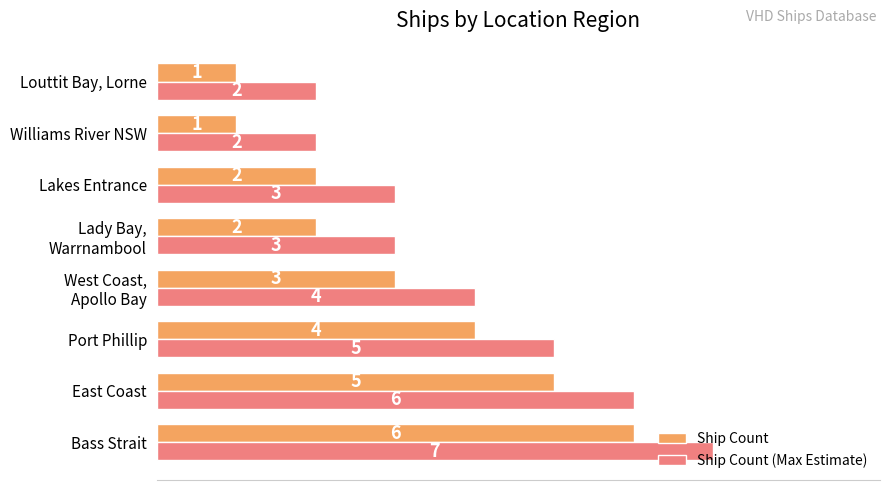

Where is Ship Count nearest to the value 3?

West Coast,
Apollo Bay